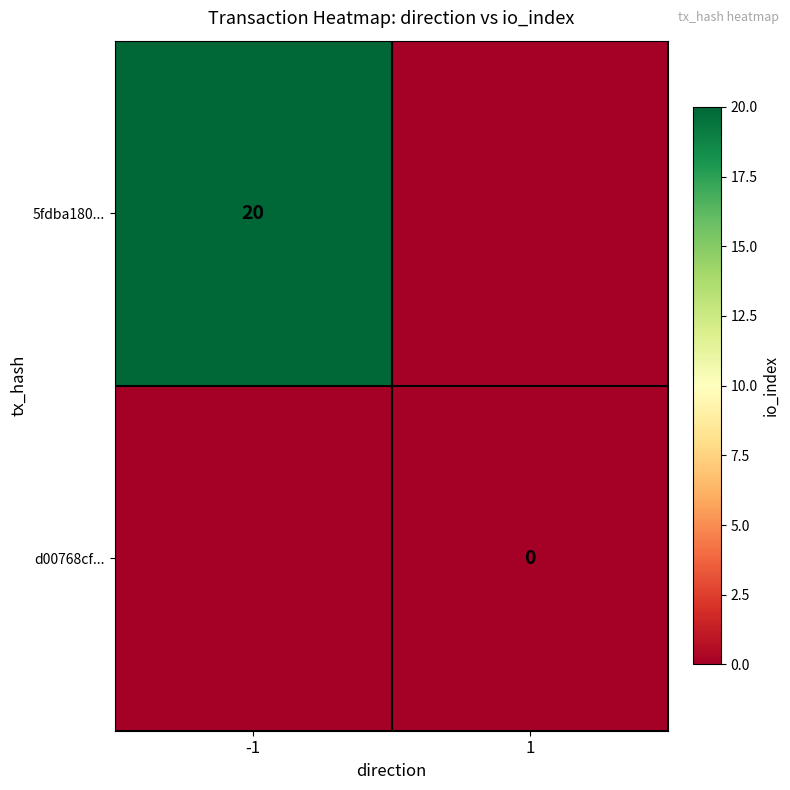

True or false: 5fdba180... has a value of 6 at -1.

False